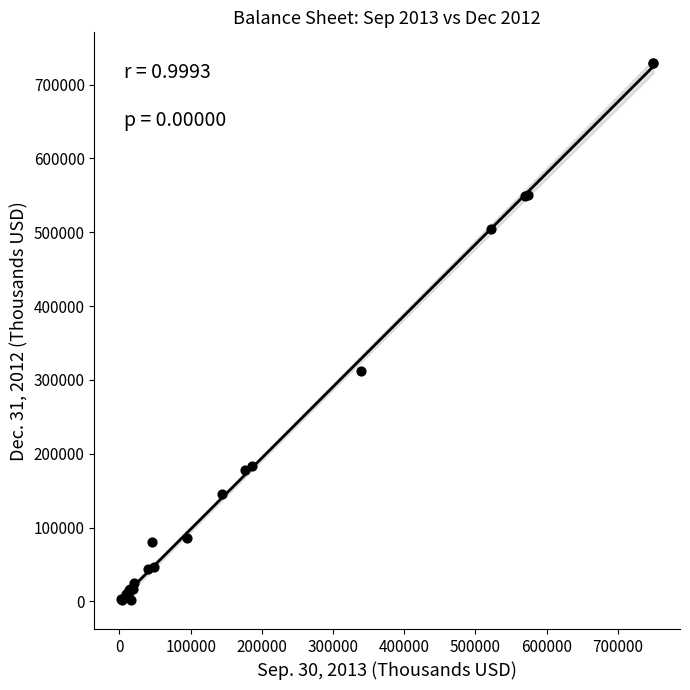

What Y value in the scatter plot is closest to 365058?

312683